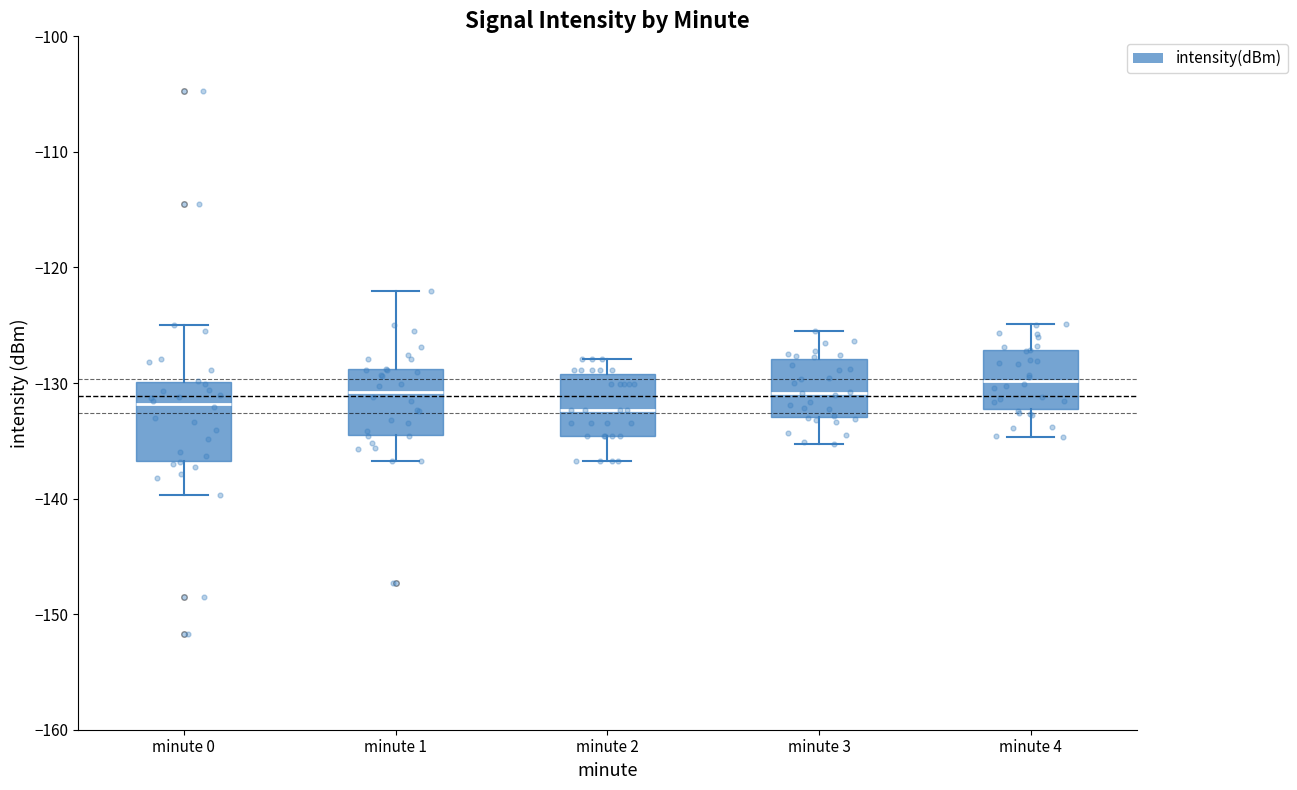

Reading left to right, read every box against the y-axis: the position of its median line, the range the box covers, and the ends of its whiskers. The values are not printed on the chart, so give them approximately, as read against the axis.

minute 0: median -132, box -137 to -130, whiskers -140 to -125
minute 1: median -131, box -134 to -129, whiskers -137 to -122
minute 2: median -132, box -135 to -129, whiskers -137 to -128
minute 3: median -131, box -133 to -128, whiskers -135 to -125
minute 4: median -130, box -132 to -127, whiskers -135 to -125